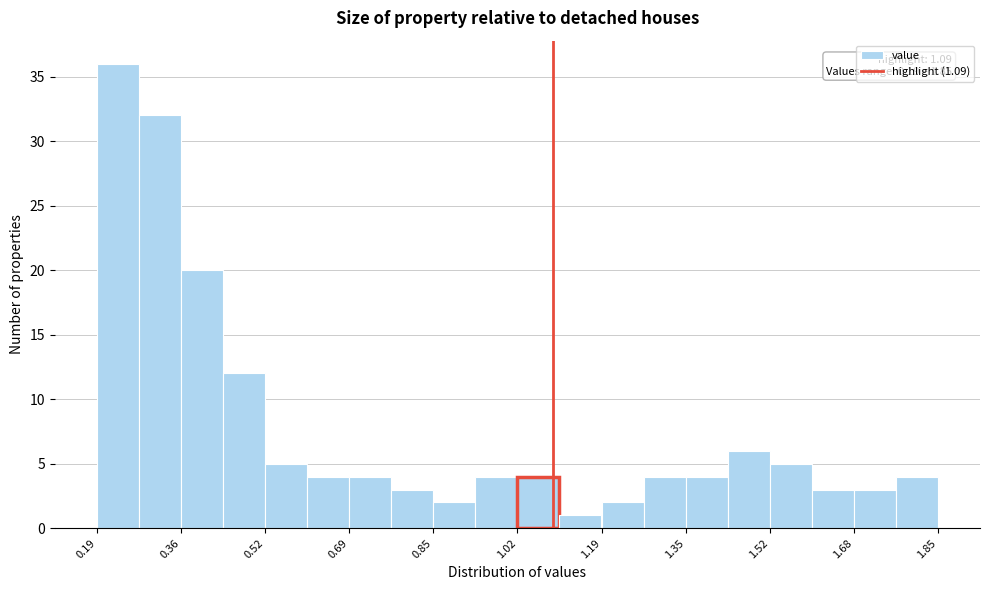

Which range on the x-axis has the tallest bar?

0.20 to 0.28